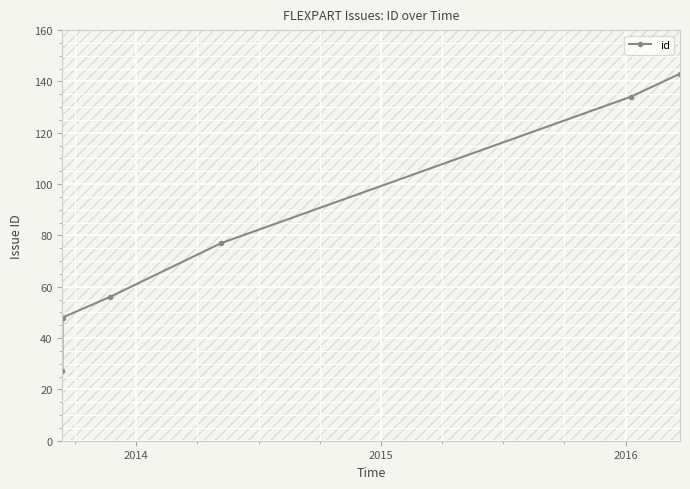

True or false: there are more than 2 points higher than both neighbors.

False